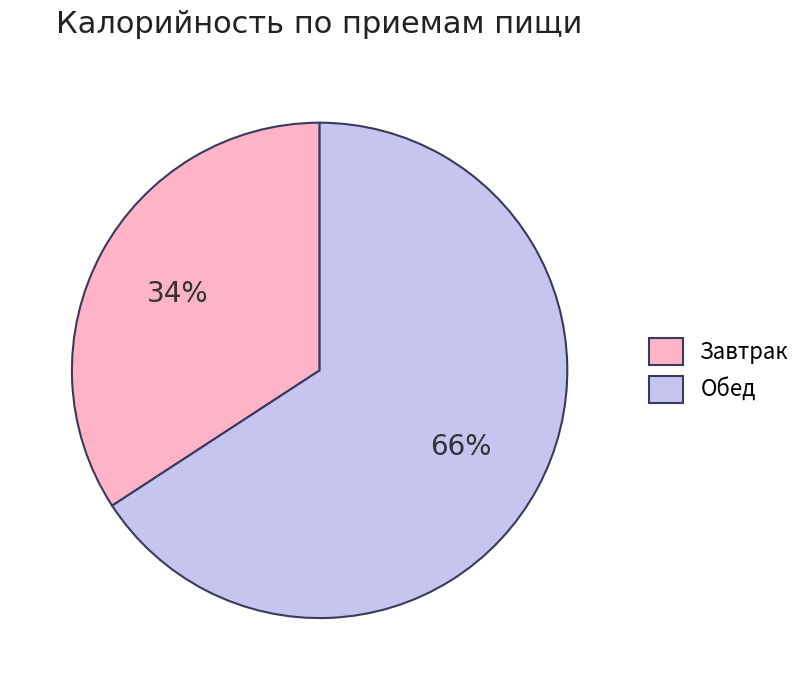

Does any single category account for the majority?

Yes